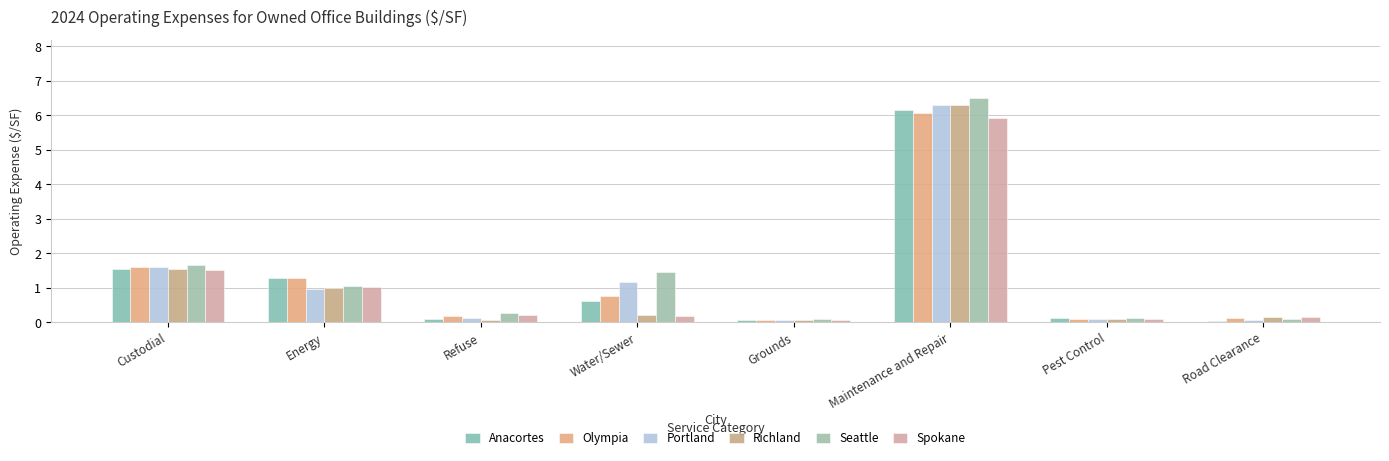

What is the spread (max minus min) of values at Custodial?

0.1